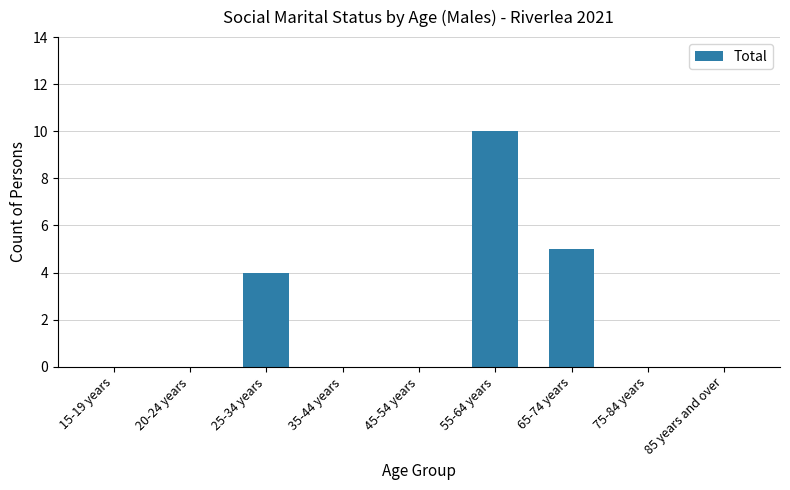

True or false: the data shows 0 at 85 years and over.

True